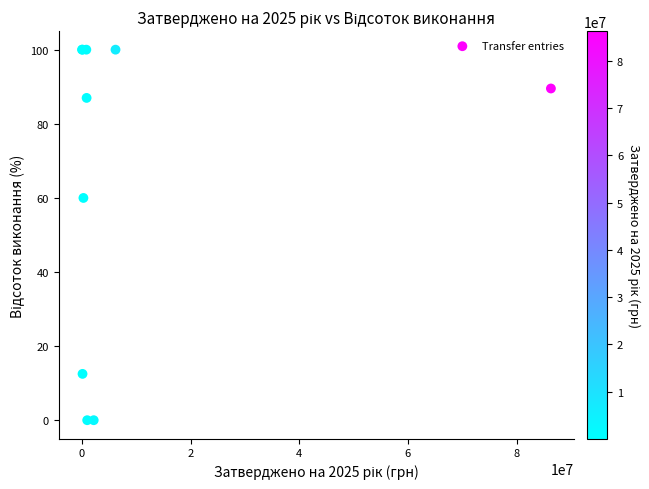

What Y value in the scatter plot is closest to 50?

60.0